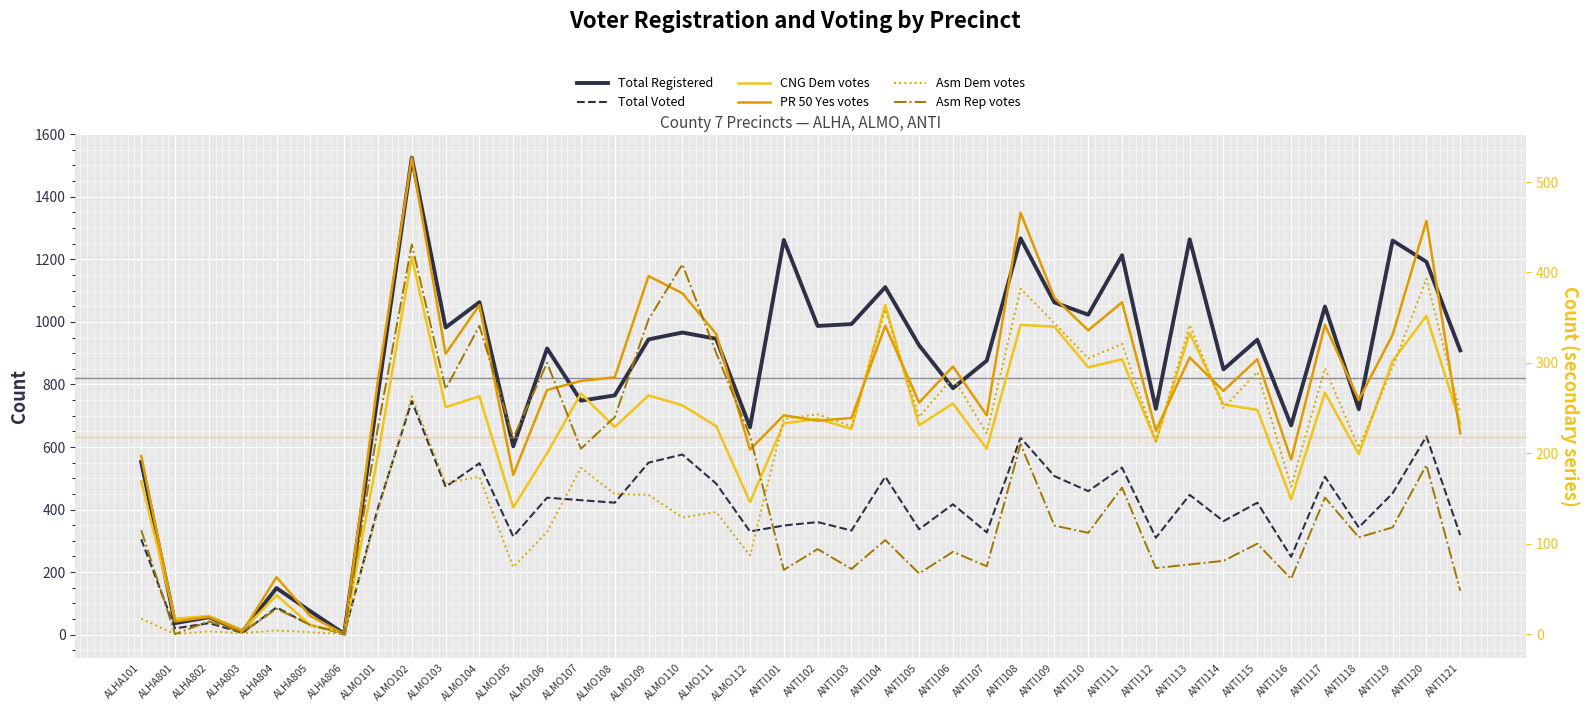

Which category has the lowest value in the Total Voted series?

ALHA806